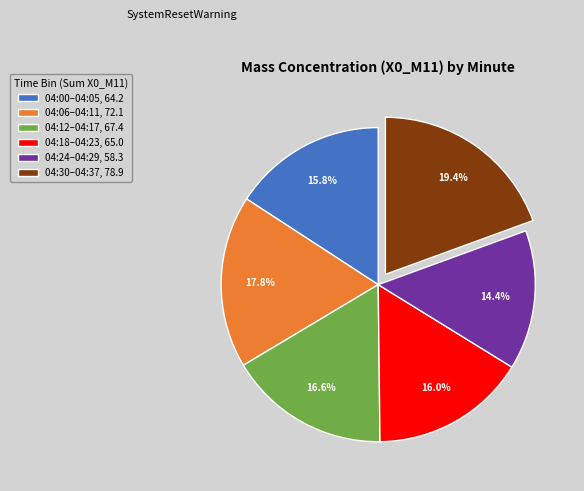

Rank the categories by value from lowest to highest.

04:24–04:29, 58.3, 04:00–04:05, 64.2, 04:18–04:23, 65.0, 04:12–04:17, 67.4, 04:06–04:11, 72.1, 04:30–04:37, 78.9